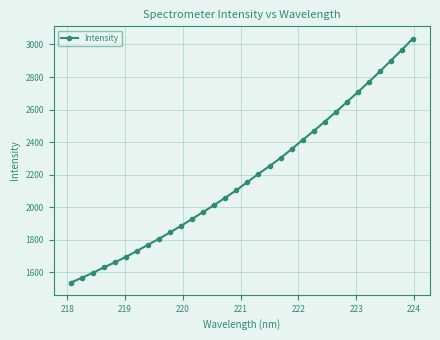

True or false: the data has more than 2 interior local peaks.

False